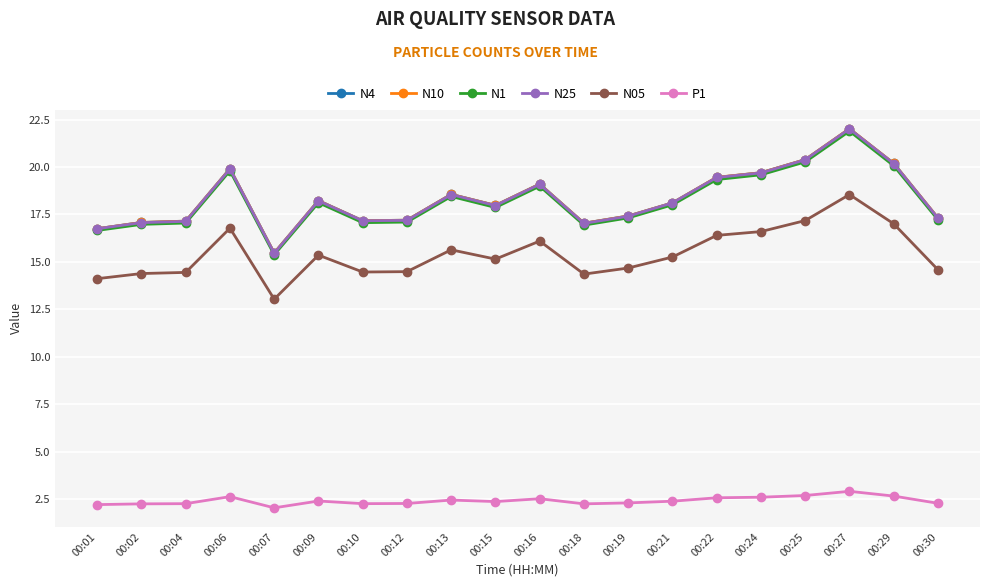

What is the maximum value for N25?

22.0